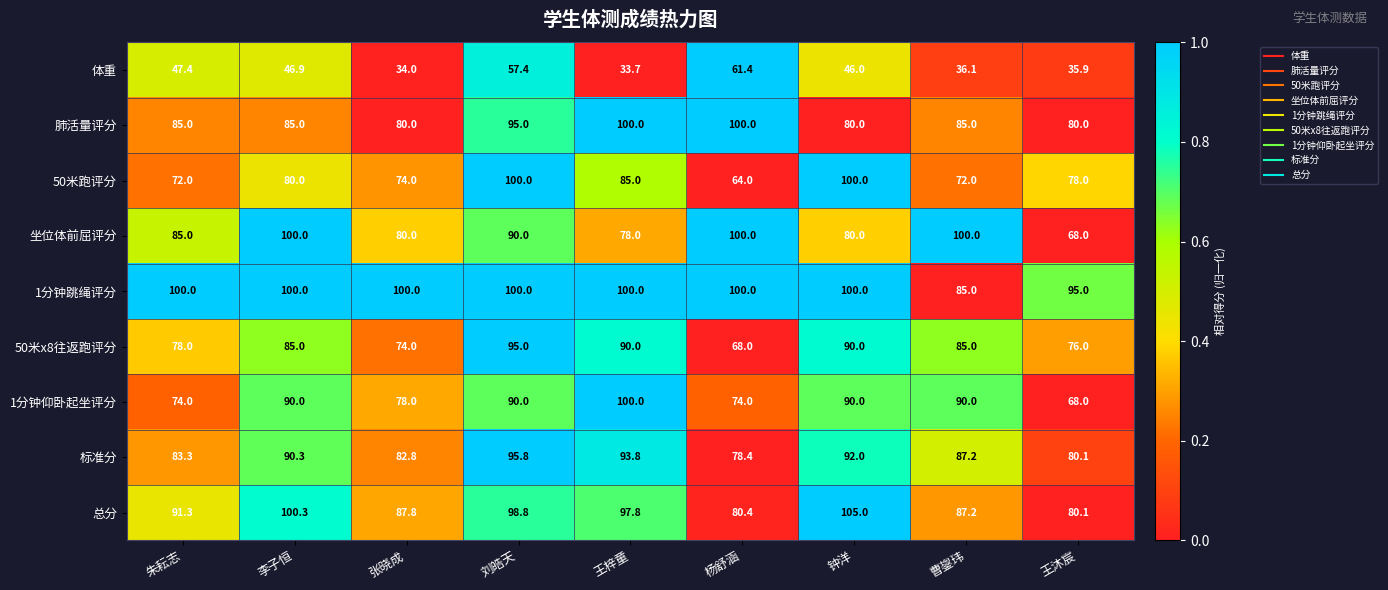

At how many categories does at least one series exceed 97?

8